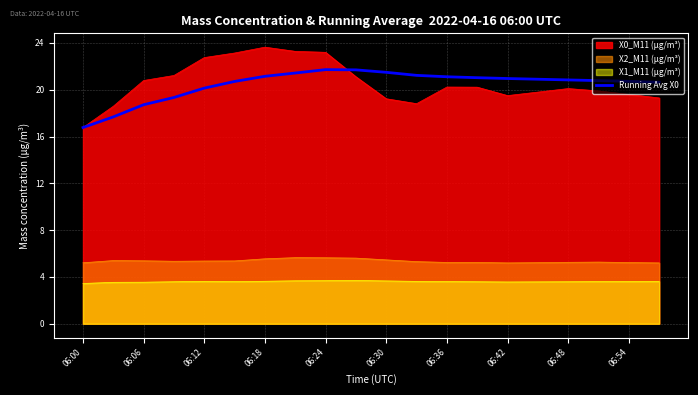

Rank the series by their maximum value, from lowest to highest.

X1_M11 (μg/m³), X2_M11 (μg/m³), Running Avg X0, X0_M11 (μg/m³)